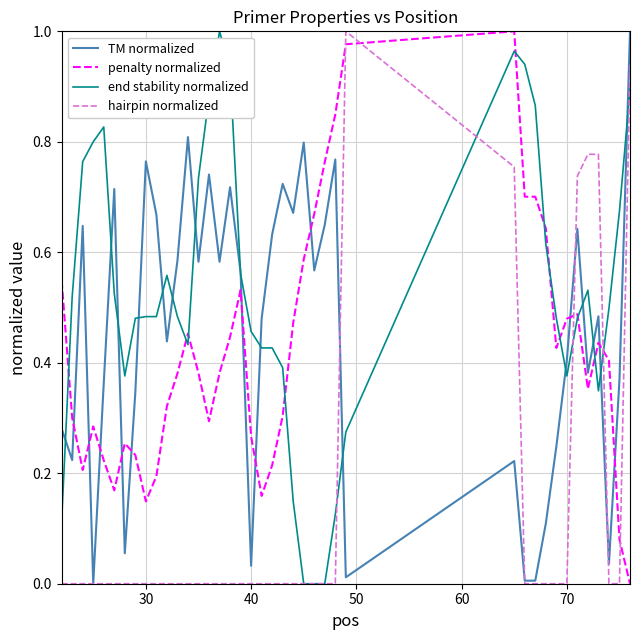

Which series has the largest total across all categories?

end stability normalized